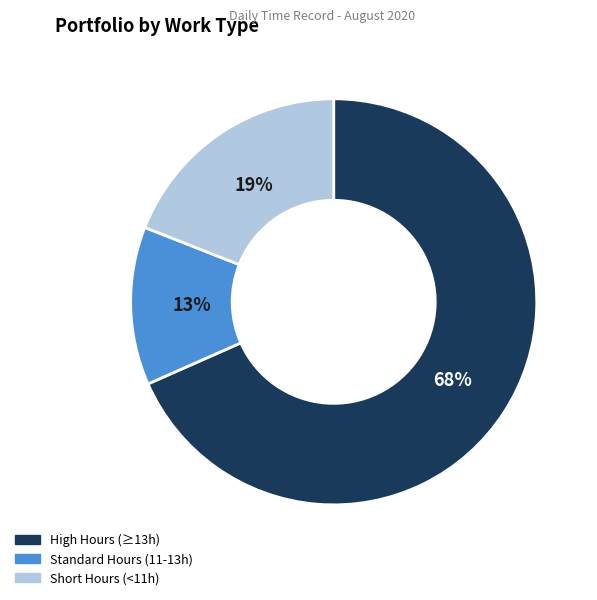

Is there any slice that represents more than half of the pie?

Yes